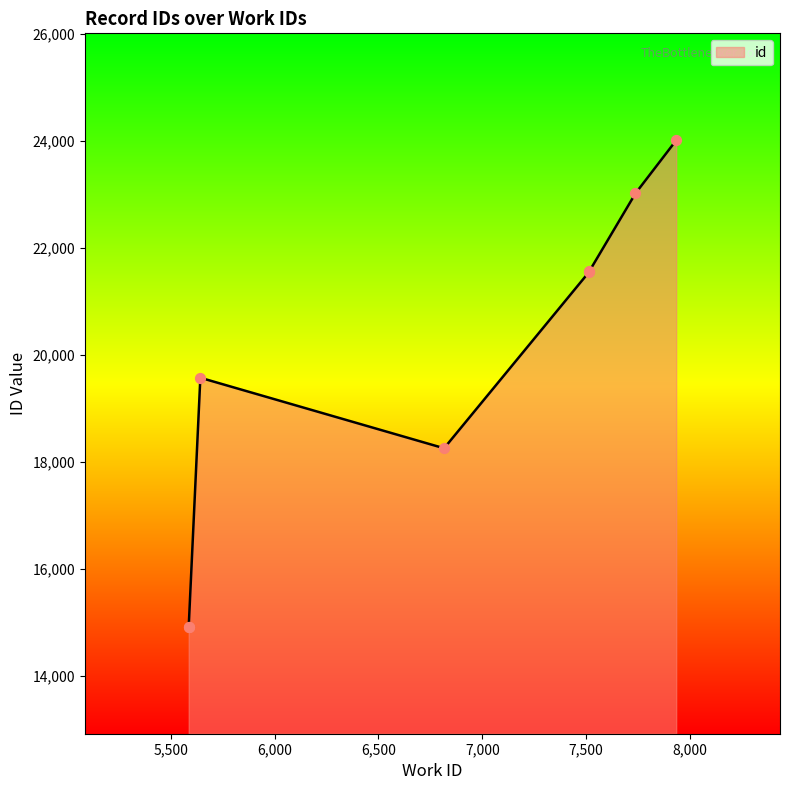

What is the change in value from 5586 to 5642?

+4654